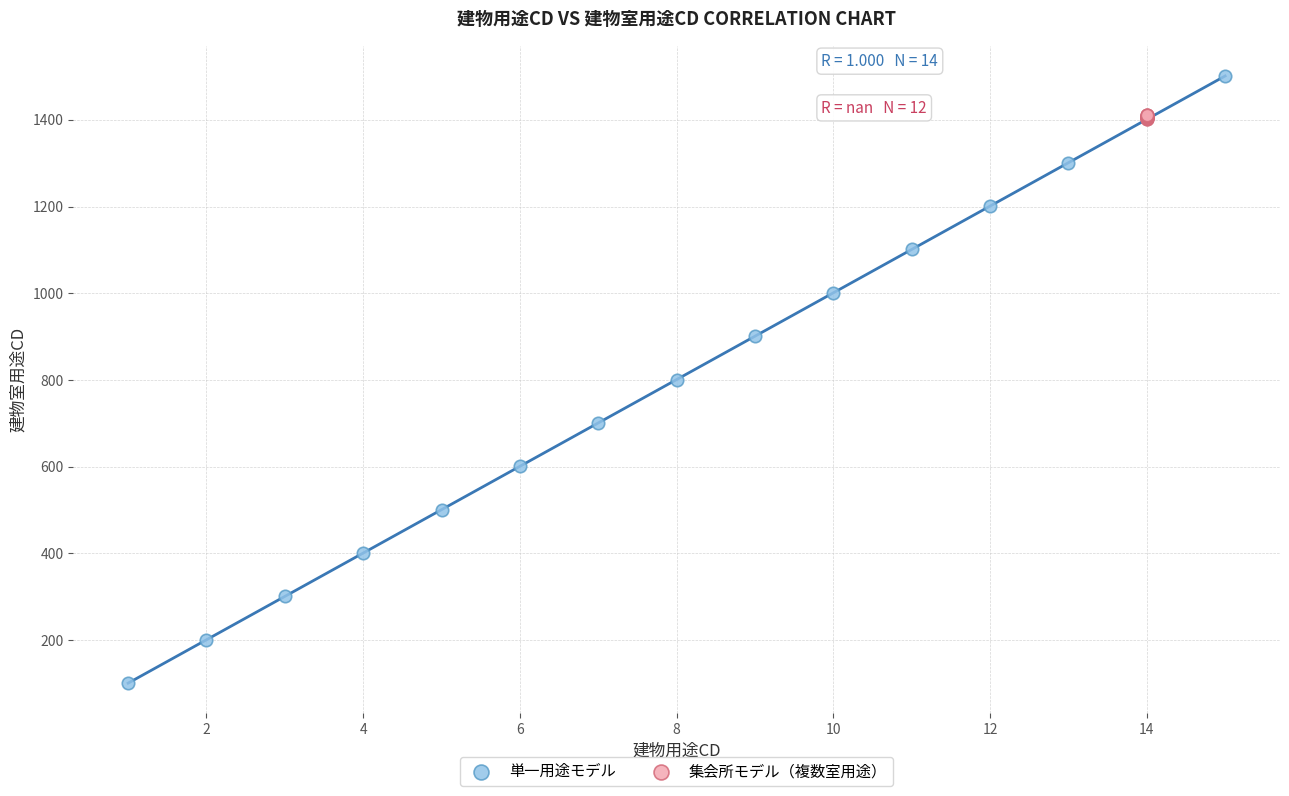

Which series reaches the minimum Y coordinate?

単一用途モデル